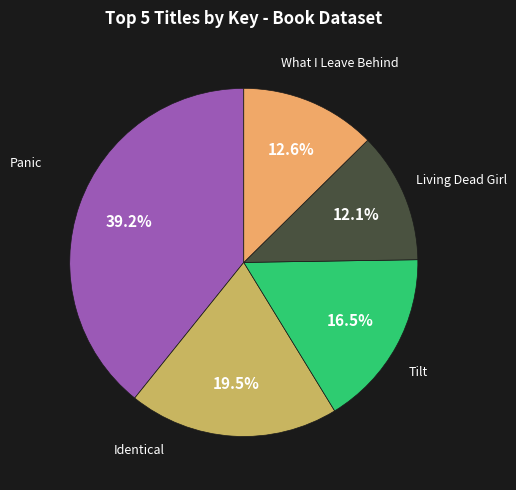

Is there any slice that represents more than half of the pie?

No